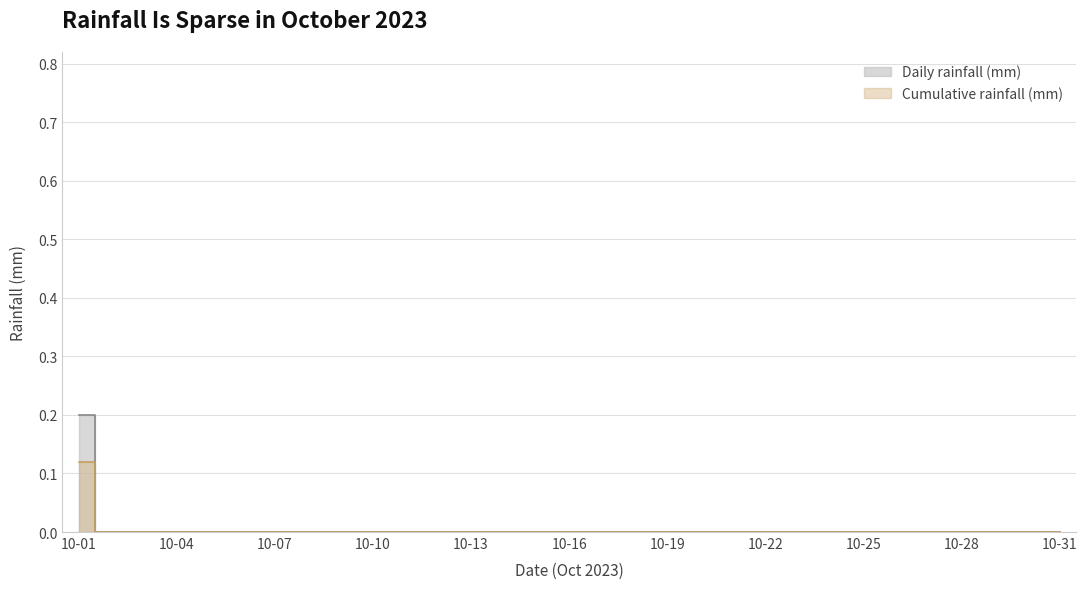

True or false: the data has more than 0 interior local peaks.

False